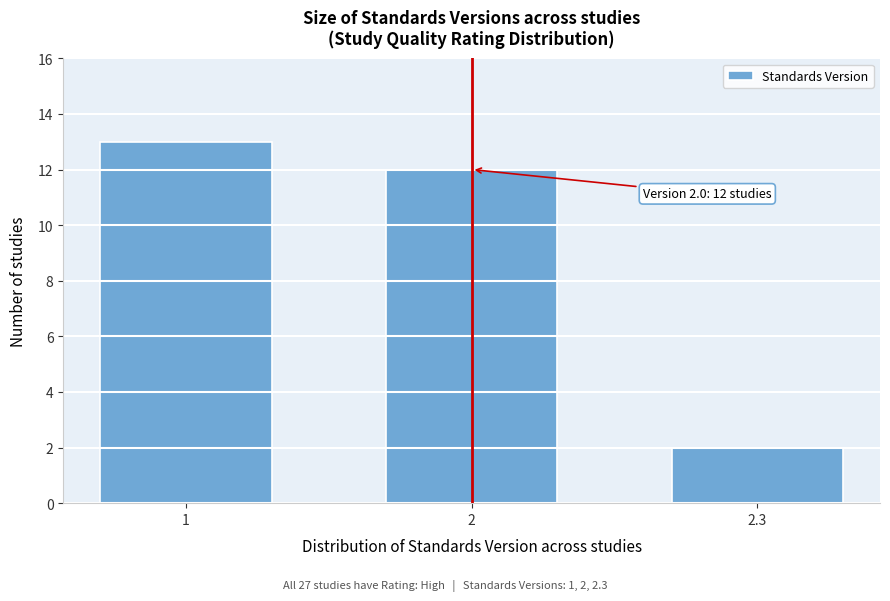

Reading left to right, transcribe all the data shown in this chart.

1=13	2=12	2.3=2